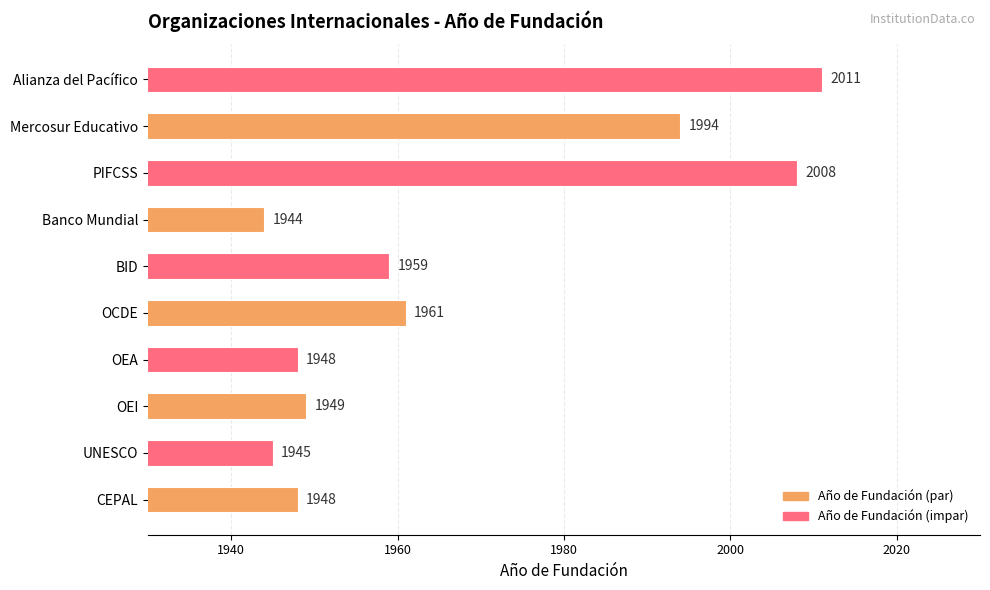

Read the value at Alianza del Pacífico, to the nearest 5.

2010